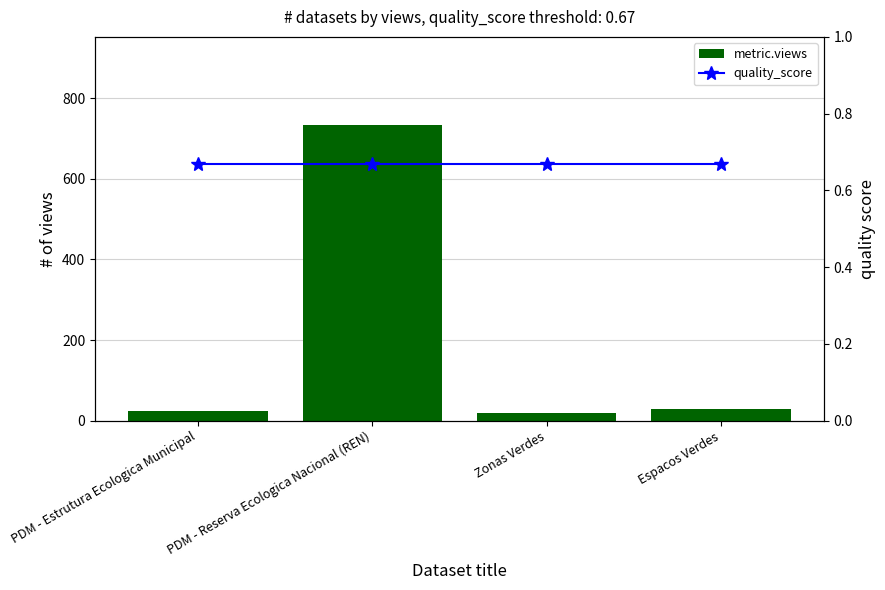

At how many categories does at least one series exceed 555?

1